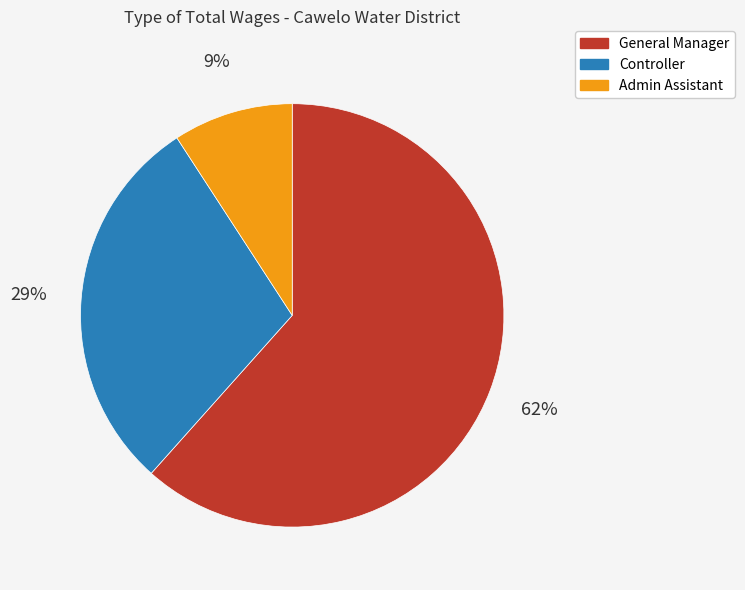

To the nearest percent, what percentage of the pie is Admin Assistant?

9%